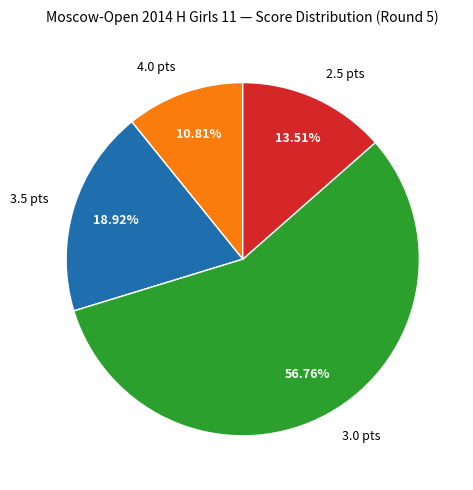

To the nearest percent, what is the difference between the largest and smallest slice percentages?

46%